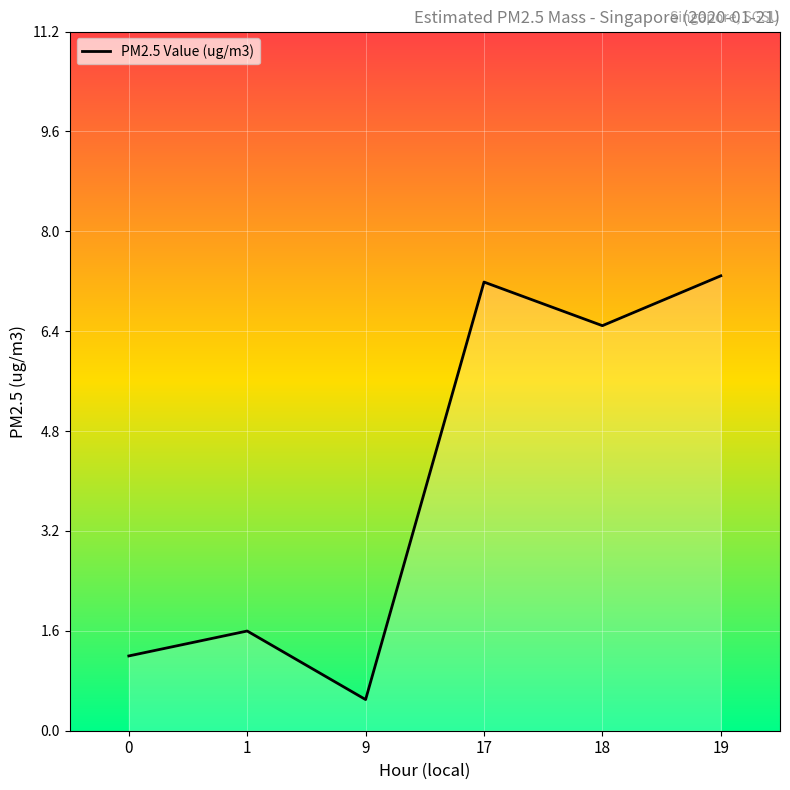

What is the smallest value displayed?

0.5